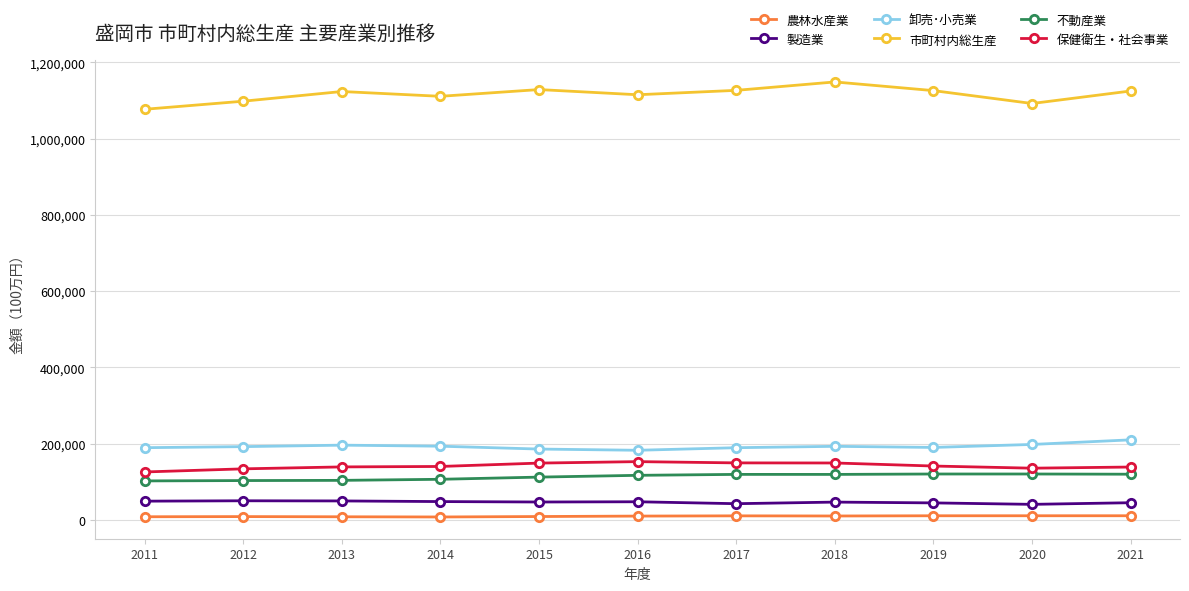

Count the number of data series in this chart.

6